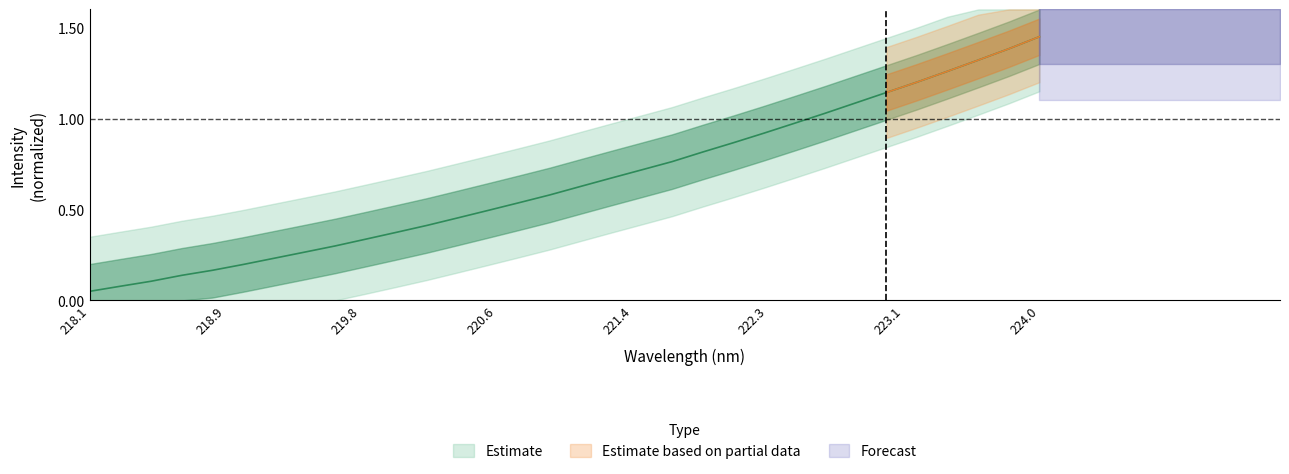

The value at 26 is 1.9. True or false?

False